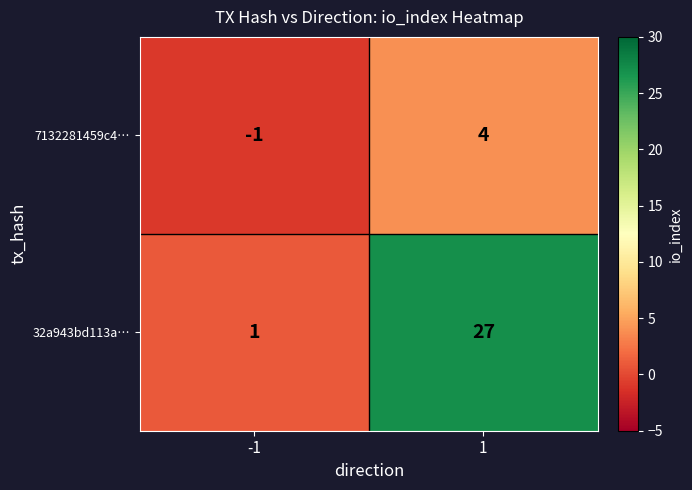

Read the 7132281459c4… value at 1.

4